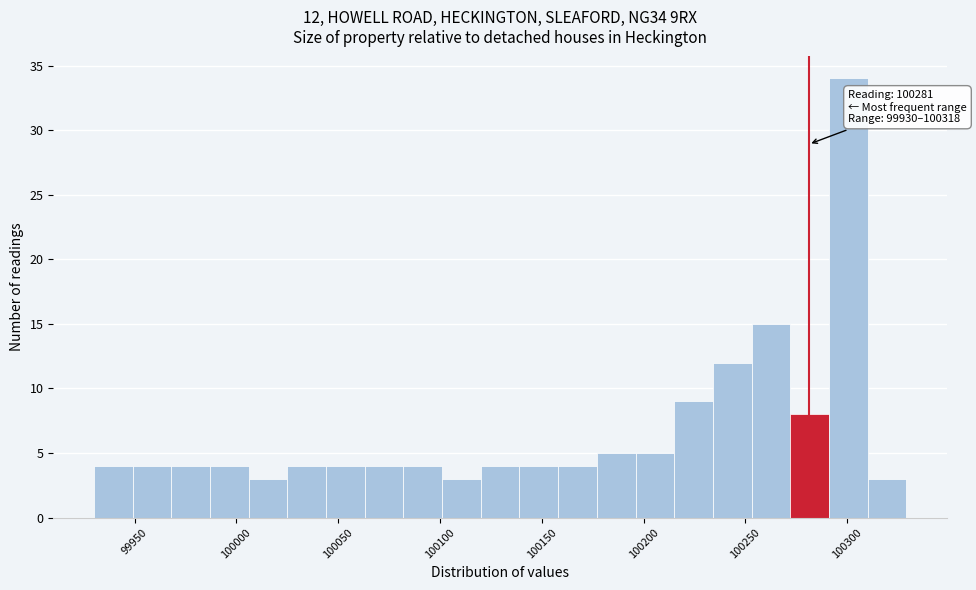

Around what value on the x-axis is the tallest bar? Give the approximate position of its centre, as read against the axis.

100300